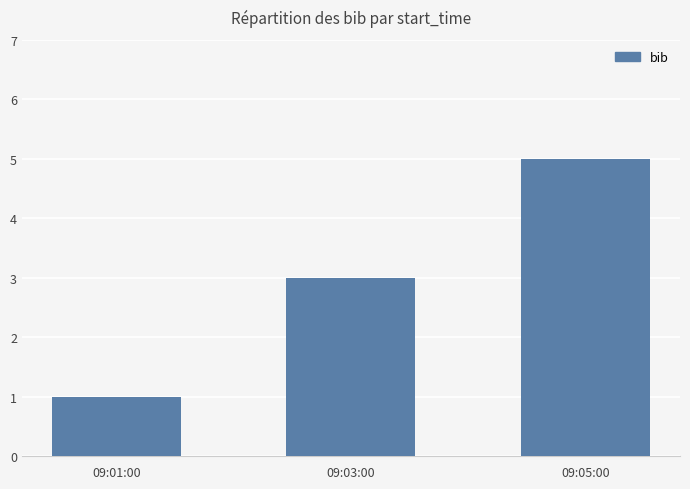

Which category has the lowest value across all series?

09:01:00